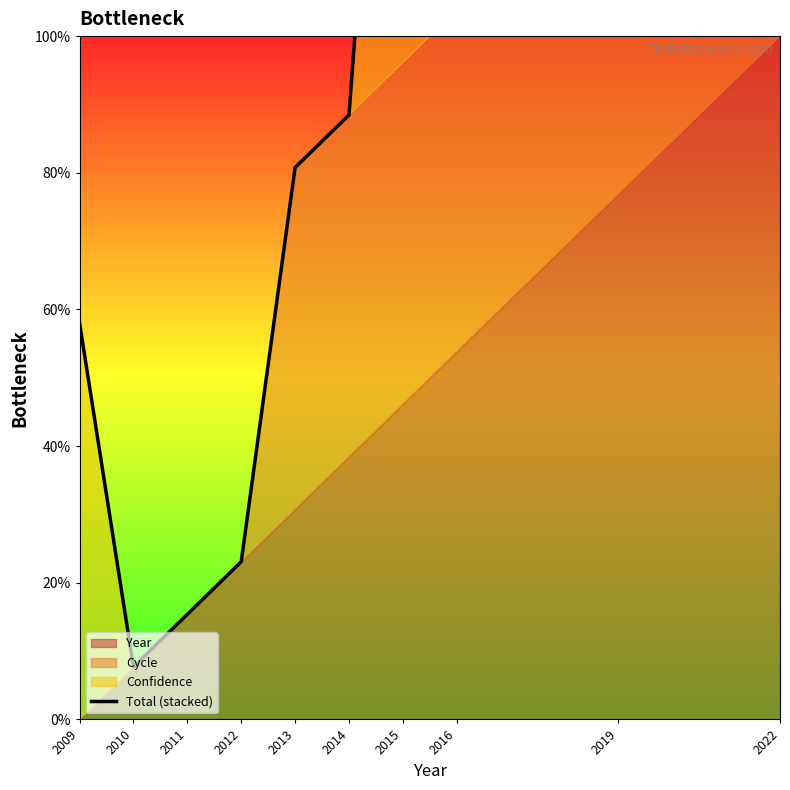

Reading left to right, extract all data points from this chart.

58.0	7.7	15.4	23.1	80.8	88.5	194.2	203.8	187.9	200.0